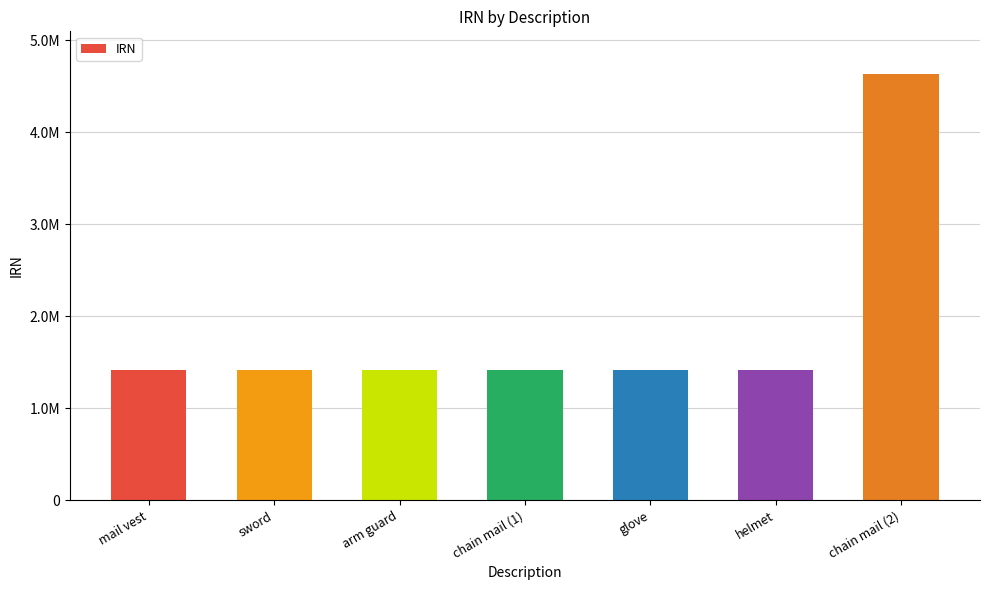

Between glove and mail vest, which is larger?

glove